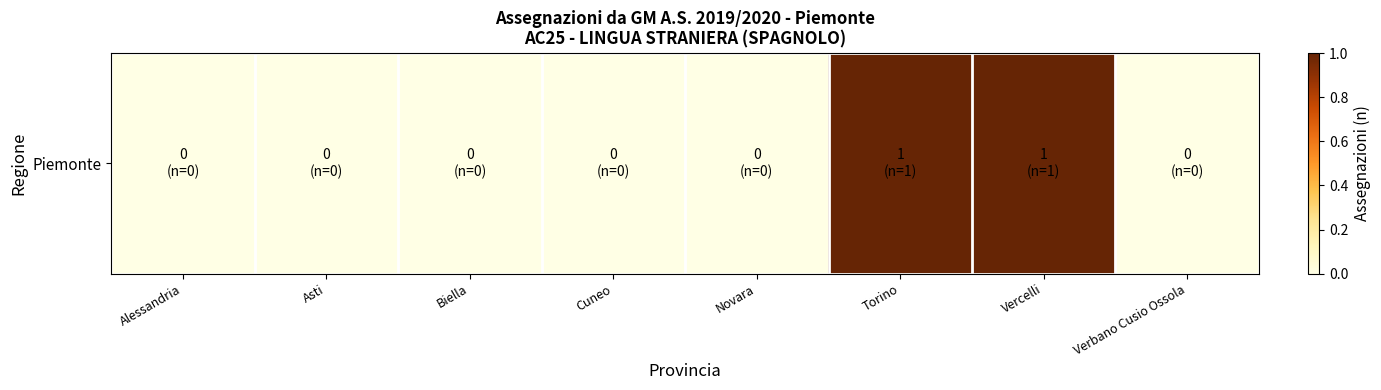

Read the value at Torino.

1